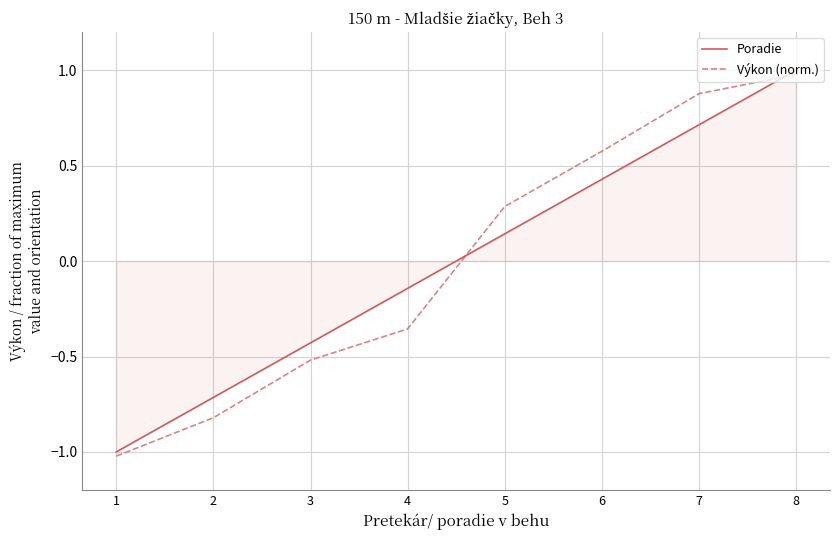

At which category is the sum across all series the highest?

8